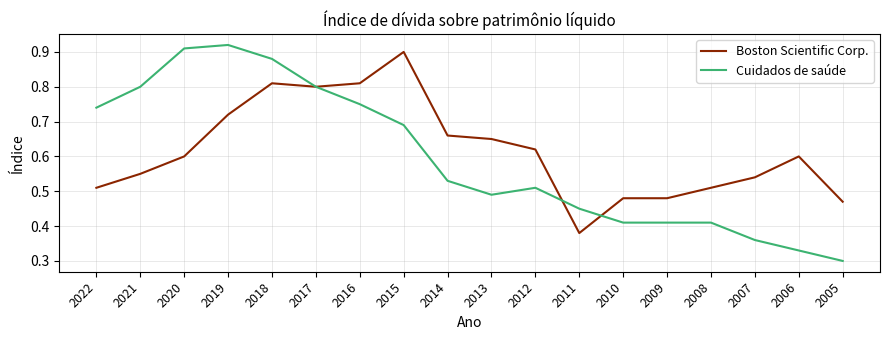

What is the sum of the Boston Scientific Corp. values at 2008 and 2017?

1.3